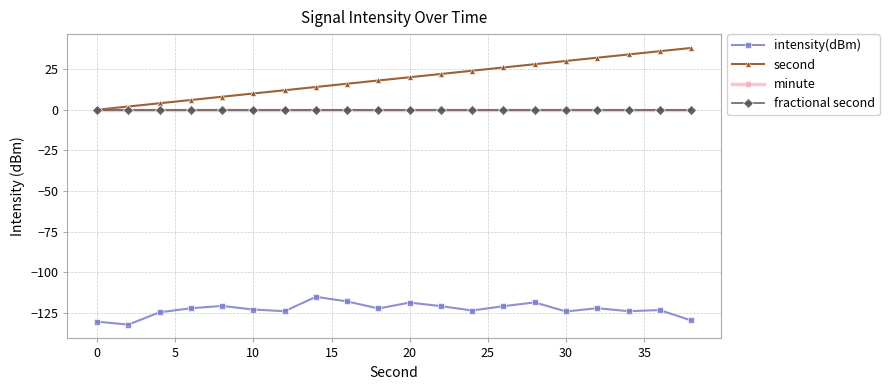

True or false: intensity(dBm) and fractional second intersect in this chart.

False